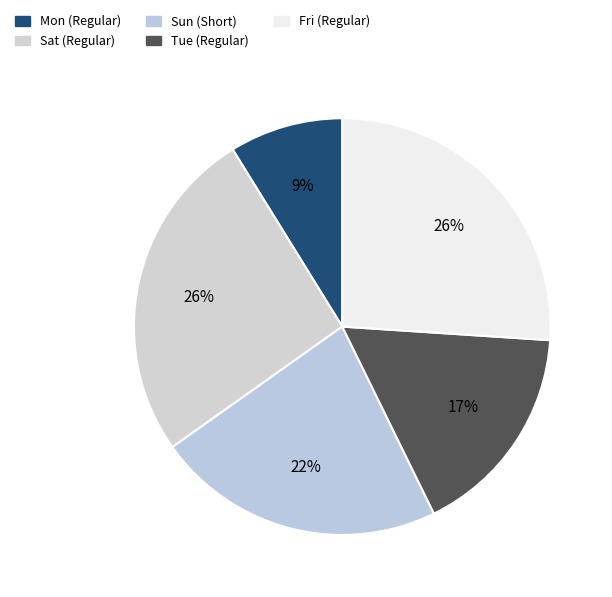

How many slices are in this pie chart?

5